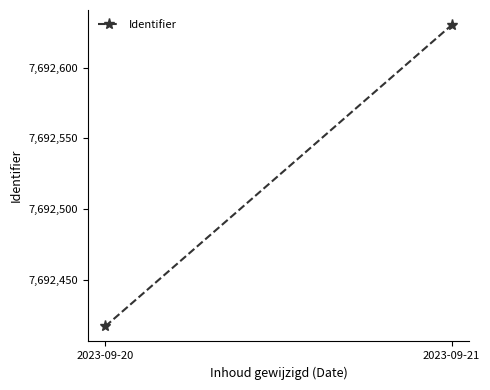

At which label is the value closest to 7692523?

2023-09-20